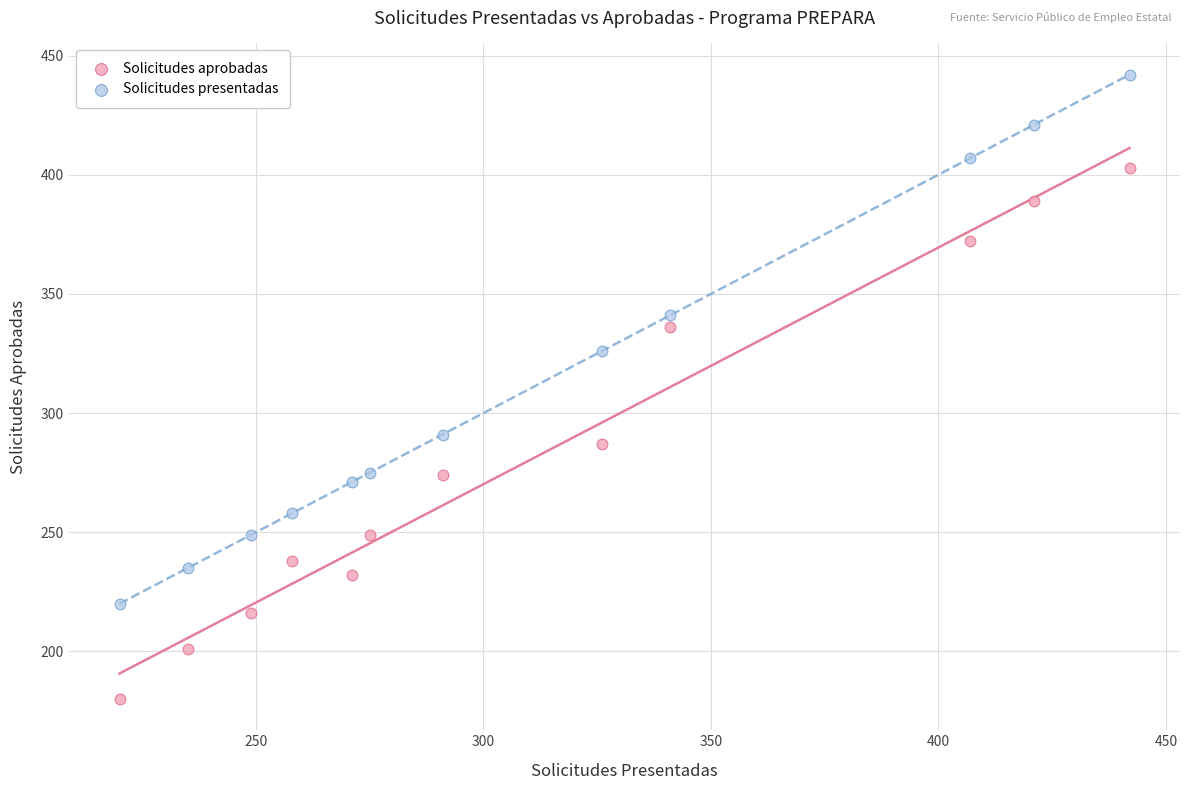

Which series reaches the maximum Y coordinate?

Solicitudes presentadas